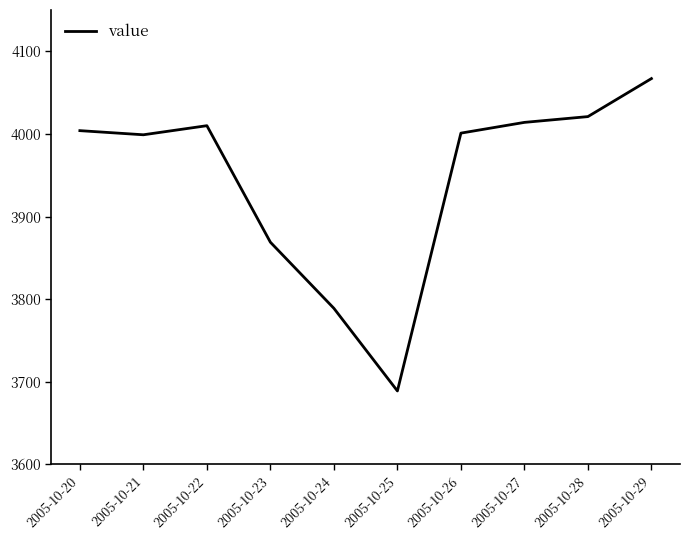

Where is the data nearest to the value 3878?

2005-10-23